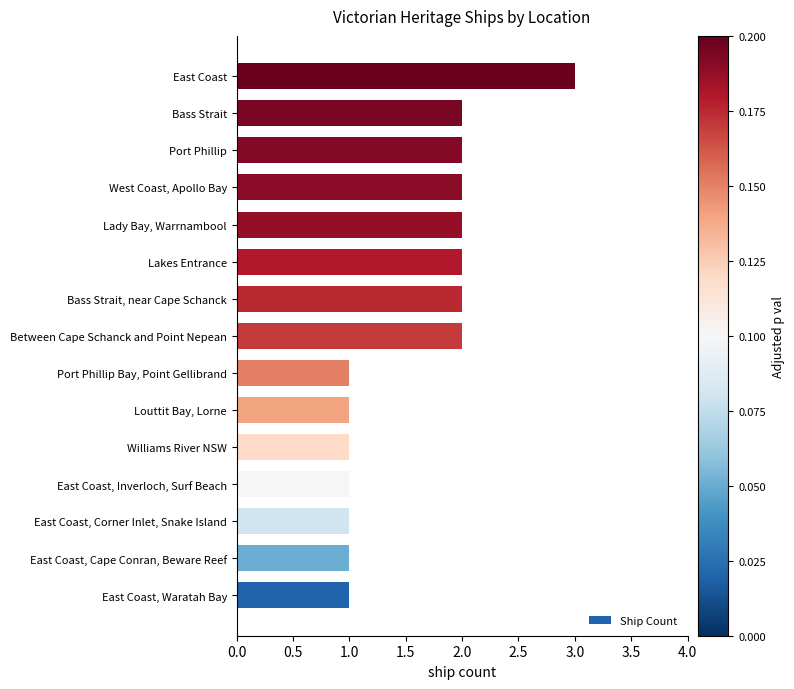

What is the sum of all values?

24